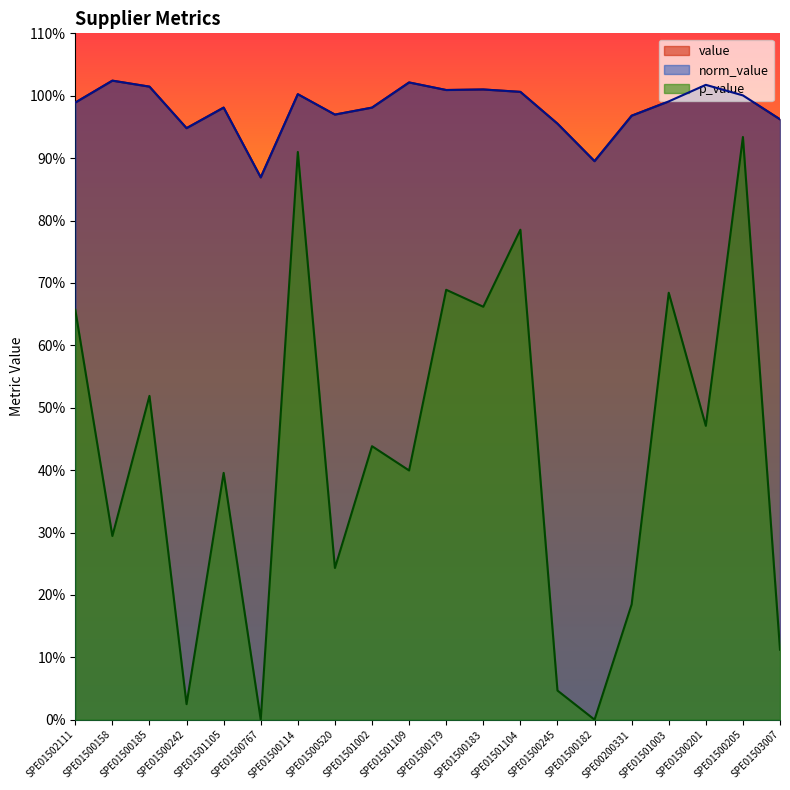

Reading left to right, list all the values displayed in this chart.

value: SPE01502111=1.0	SPE01500158=1.0	SPE01500185=1.0	SPE01500242=0.9	SPE01501105=1.0	SPE01500767=0.9	SPE01500114=1.0	SPE01500520=1.0	SPE01501002=1.0	SPE01501109=1.0	SPE01500179=1.0	SPE01500183=1.0	SPE01501104=1.0	SPE01500245=1.0	SPE01500182=0.9	SPE00200331=1.0	SPE01501003=1.0	SPE01500201=1.0	SPE01500205=1.0	SPE01503007=1.0
norm_value: SPE01502111=1.0	SPE01500158=1.0	SPE01500185=1.0	SPE01500242=0.9	SPE01501105=1.0	SPE01500767=0.9	SPE01500114=1.0	SPE01500520=1.0	SPE01501002=1.0	SPE01501109=1.0	SPE01500179=1.0	SPE01500183=1.0	SPE01501104=1.0	SPE01500245=1.0	SPE01500182=0.9	SPE00200331=1.0	SPE01501003=1.0	SPE01500201=1.0	SPE01500205=1.0	SPE01503007=1.0
p_value: SPE01502111=0.7	SPE01500158=0.3	SPE01500185=0.5	SPE01500242=0.0	SPE01501105=0.4	SPE01500767=0.0	SPE01500114=0.9	SPE01500520=0.2	SPE01501002=0.4	SPE01501109=0.4	SPE01500179=0.7	SPE01500183=0.7	SPE01501104=0.8	SPE01500245=0.0	SPE01500182=0.0	SPE00200331=0.2	SPE01501003=0.7	SPE01500201=0.5	SPE01500205=0.9	SPE01503007=0.1